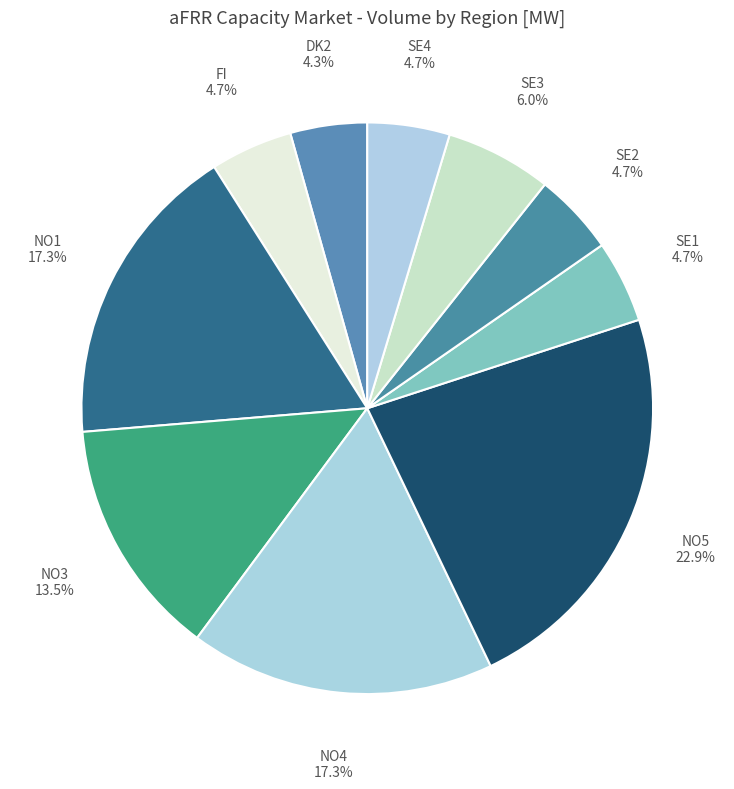

How much of the chart is everything except NO3?

86.5%